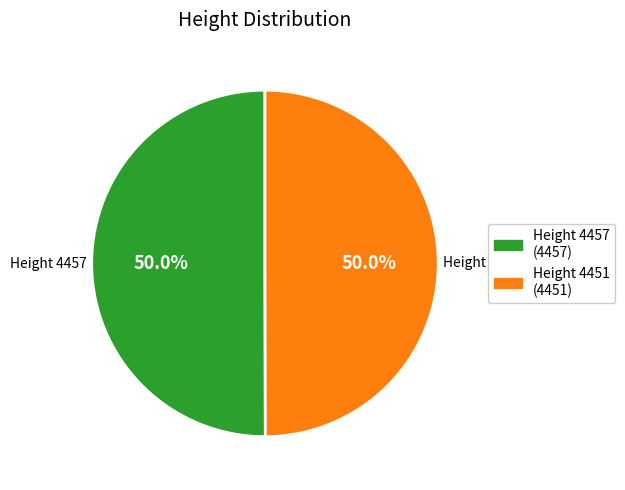

How many segments does this pie chart have?

2